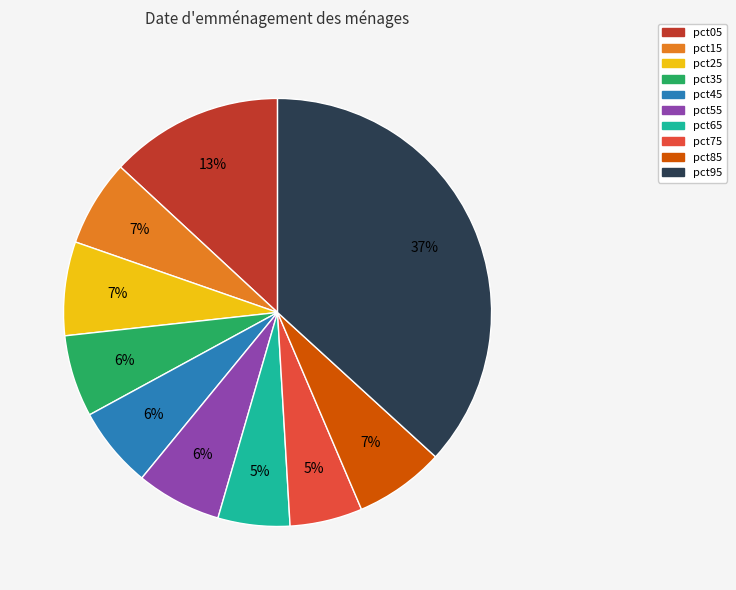

To the nearest percent, what is the difference between the pct25 and pct65 slice percentages?

2%